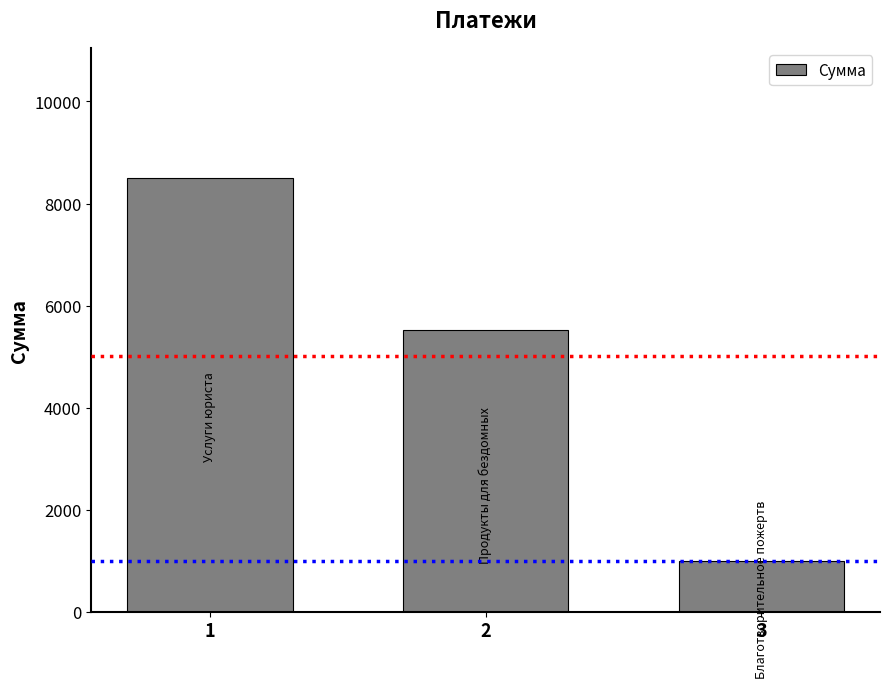

What is the value of the 3rd bar from the left?

1000